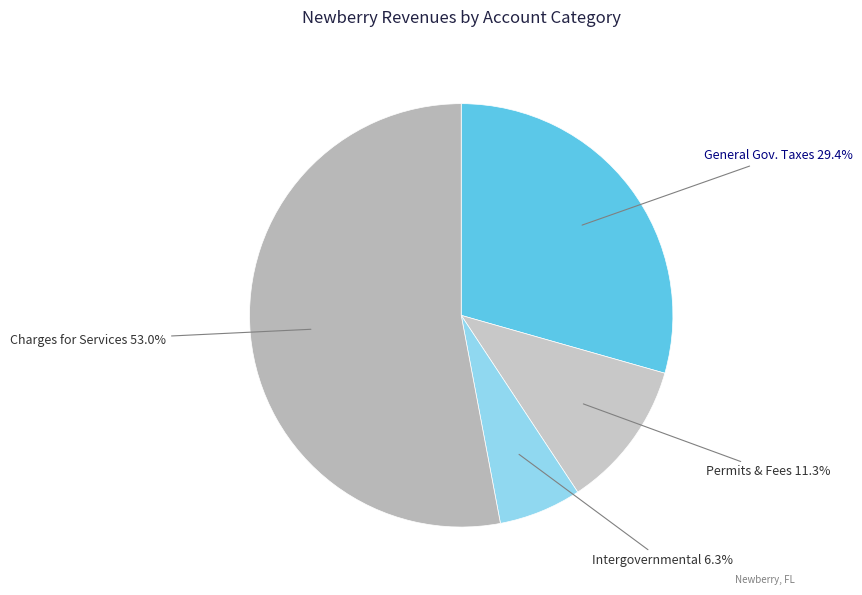

How many slices are in this pie chart?

4